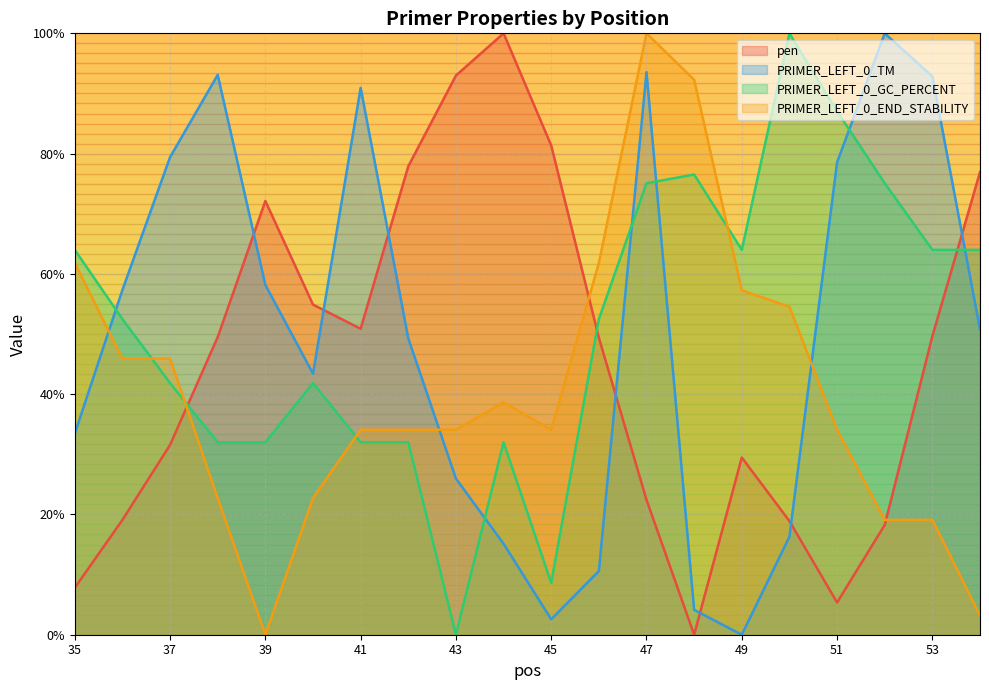

At which category does pen reach its first local valley?

41